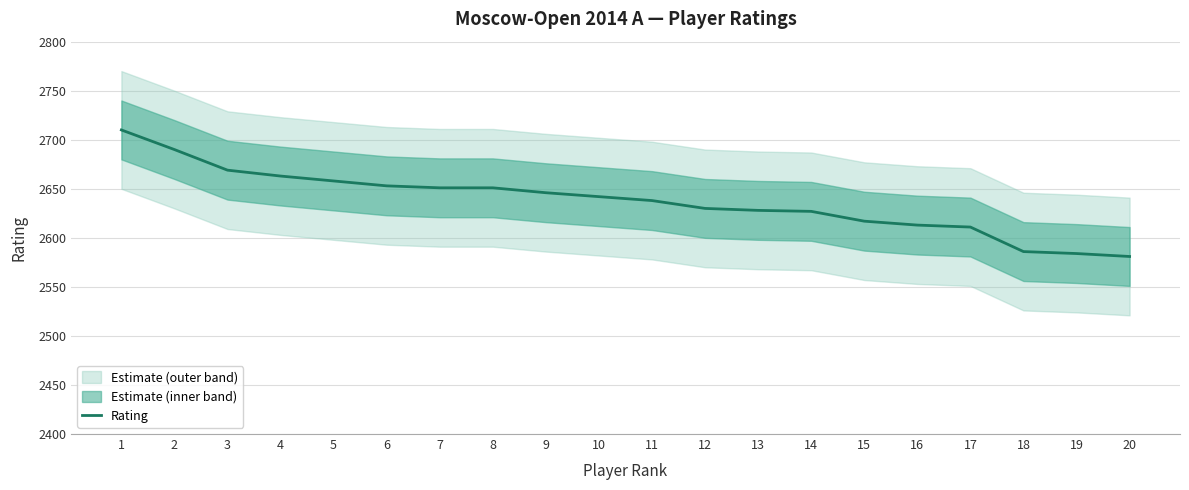

What is the change in value from 10 to 17?

-31